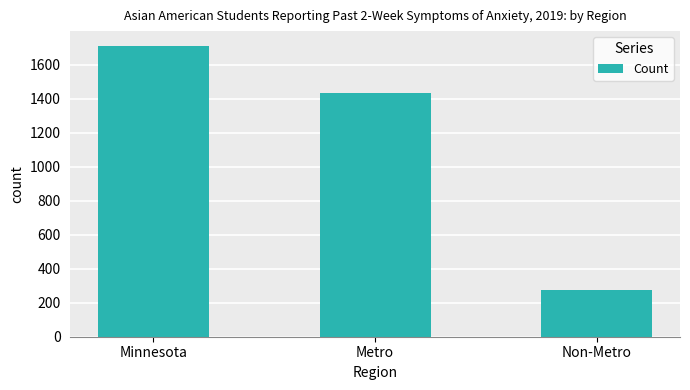

Where does the data first go above 1436?

Minnesota